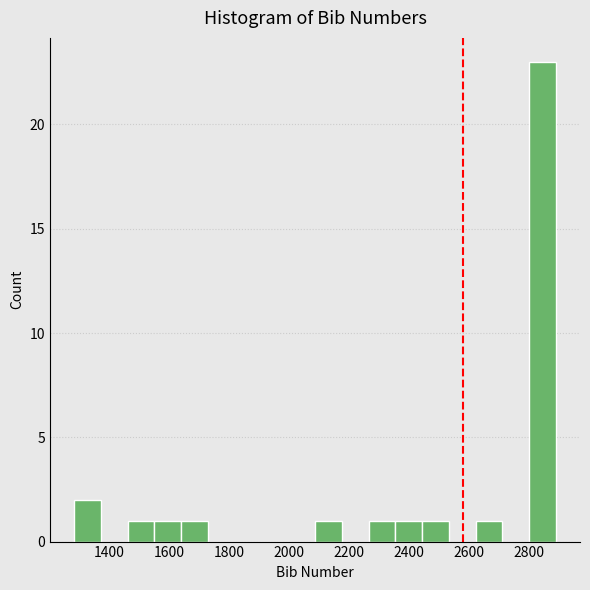

Reading left to right, transcribe this chart: for each bar, give the range it covers on the x-axis and its height. Neither the bar edges nor the heights are printed on the chart, so give them approximately, as read against the axes.

1280 to 1380: 2
1380 to 1460: 0
1460 to 1560: 1
1560 to 1640: 1
1640 to 1720: 1
1720 to 1820: 0
1820 to 1900: 0
1900 to 2000: 0
2000 to 2080: 0
2080 to 2180: 1
2180 to 2260: 0
2260 to 2360: 1
2360 to 2440: 1
2440 to 2540: 1
2540 to 2620: 0
2620 to 2720: 1
2720 to 2800: 0
2800 to 2900: 23